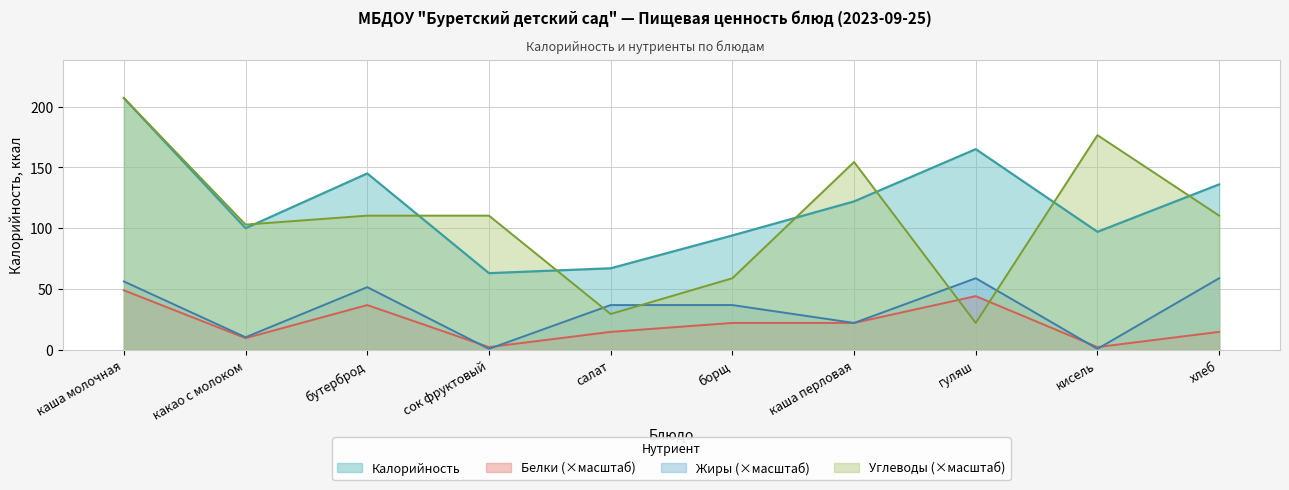

Which series has the largest range (max minus min)?

Углеводы (×масштаб)